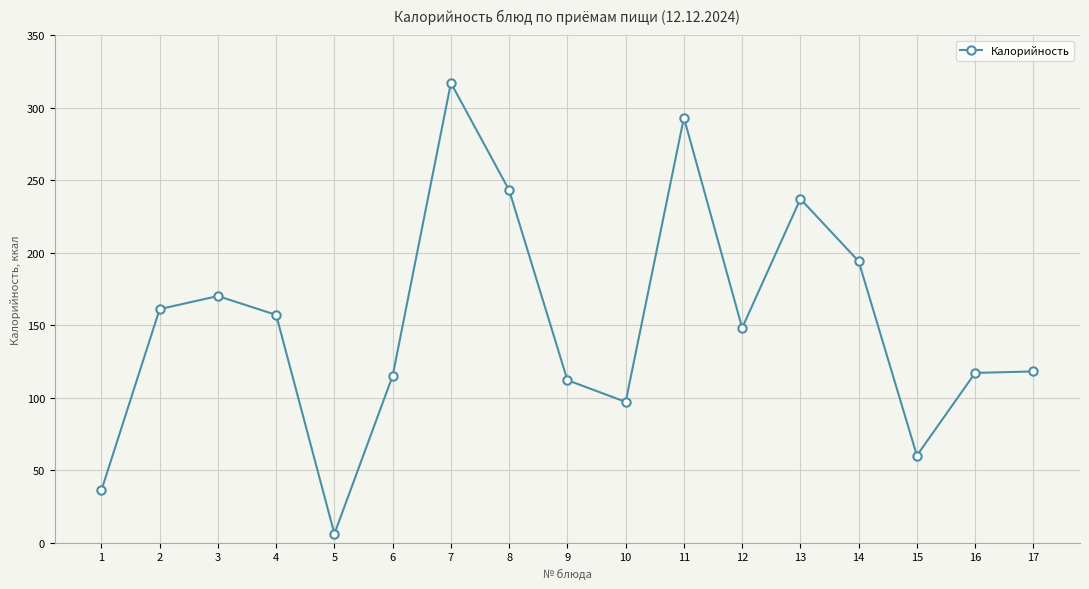

What is the change in value from 1 to 15?

+24